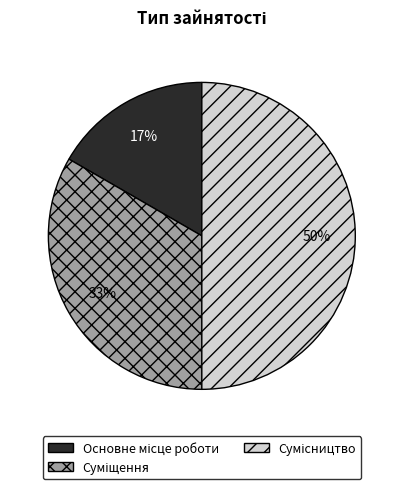

To the nearest percent, what is the average slice percentage?

33%